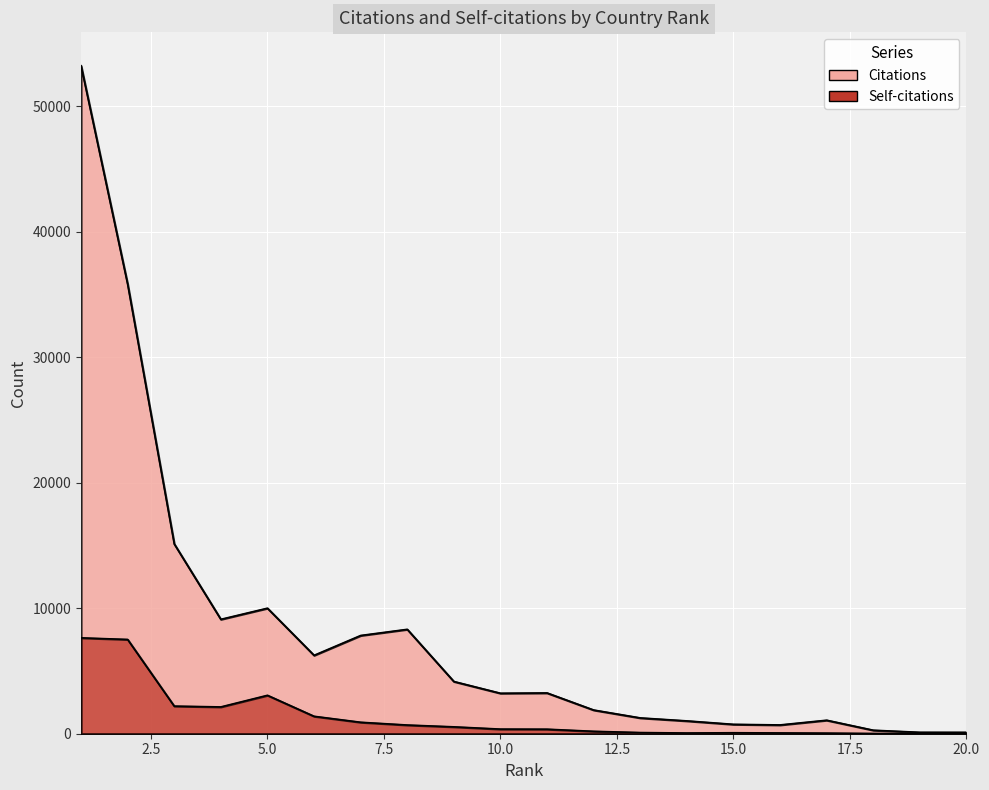

What is the lowest value of the Self-citations series?

3